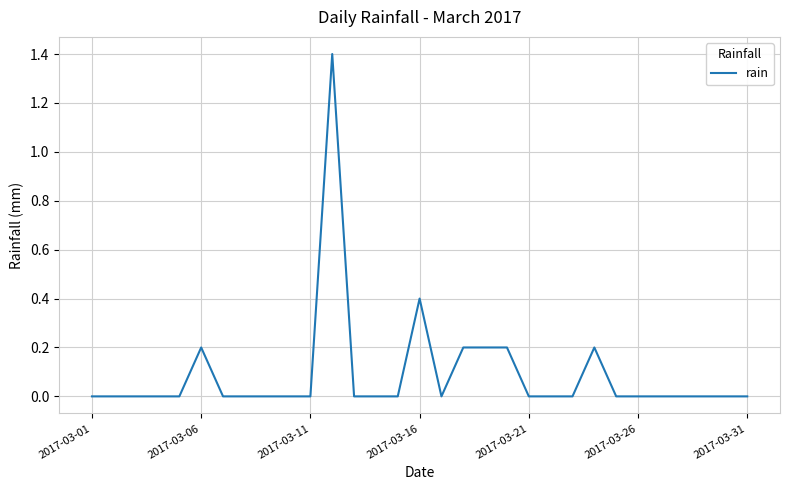

What is the difference between the maximum and minimum values?

1.4